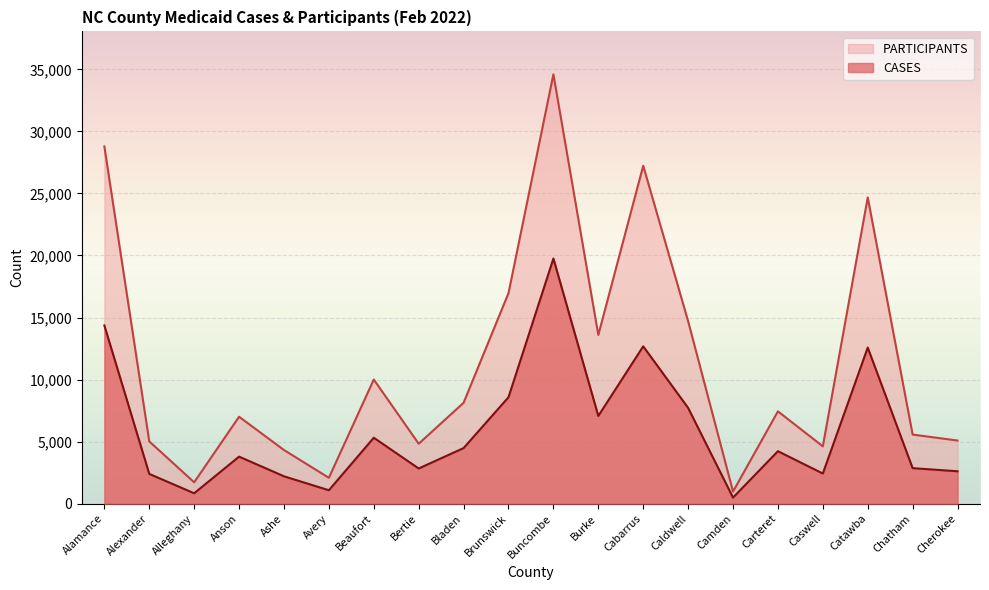

What is the label of the 18th point from the left?

Catawba